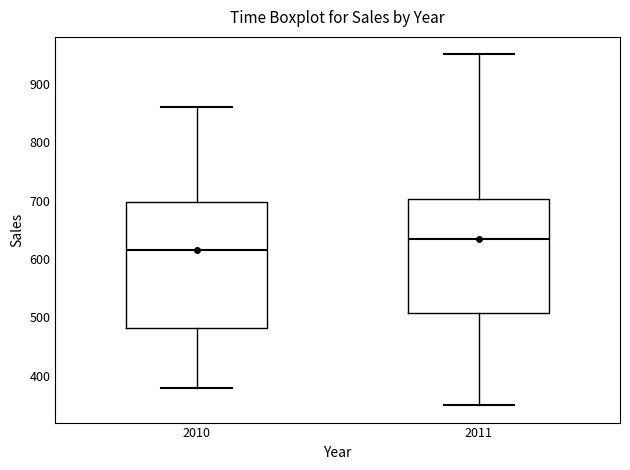

Reading left to right, read every box against the y-axis: the position of its median line, the range the box covers, and the ends of its whiskers. The values are not printed on the chart, so give them approximately, as read against the axis.

2010: median 620, box 480 to 700, whiskers 380 to 860
2011: median 640, box 510 to 700, whiskers 350 to 950